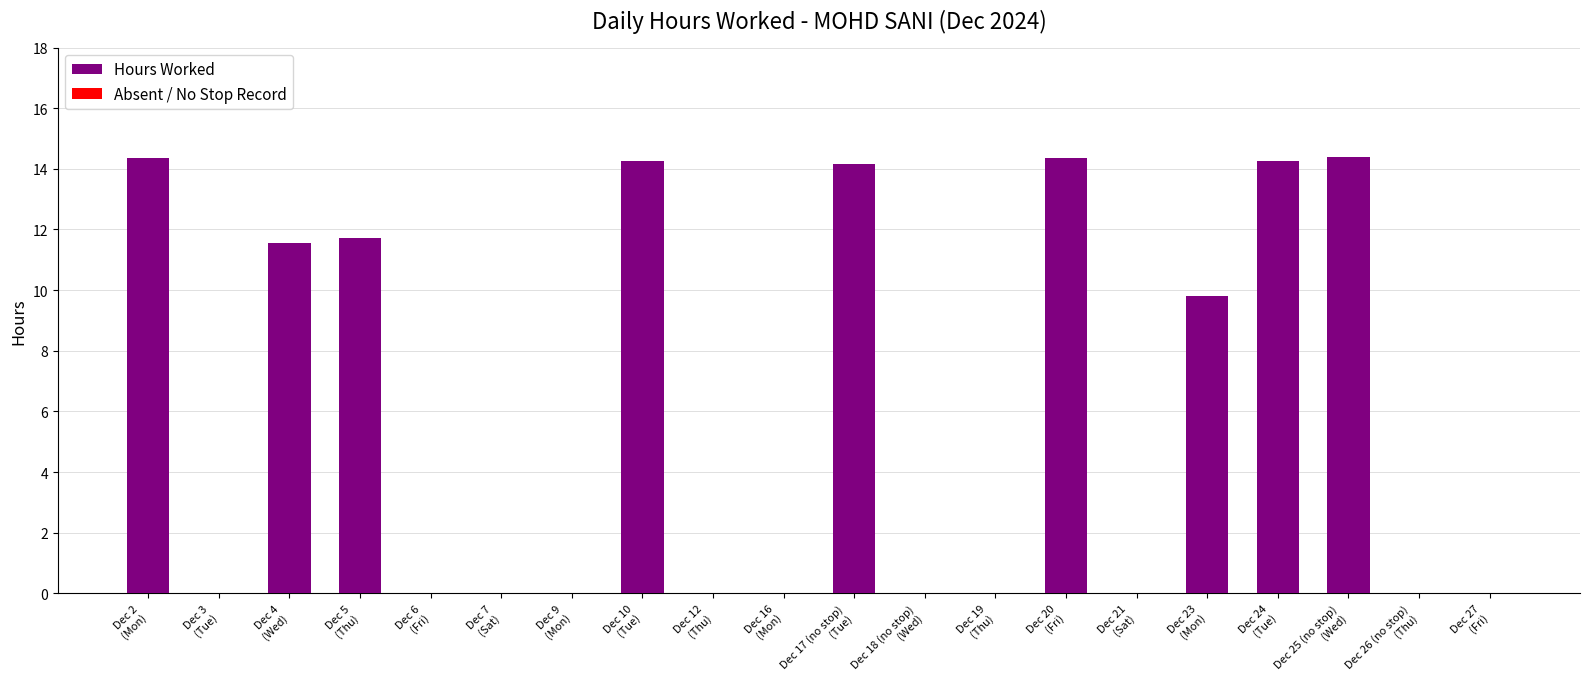

Are the bars horizontal?

No